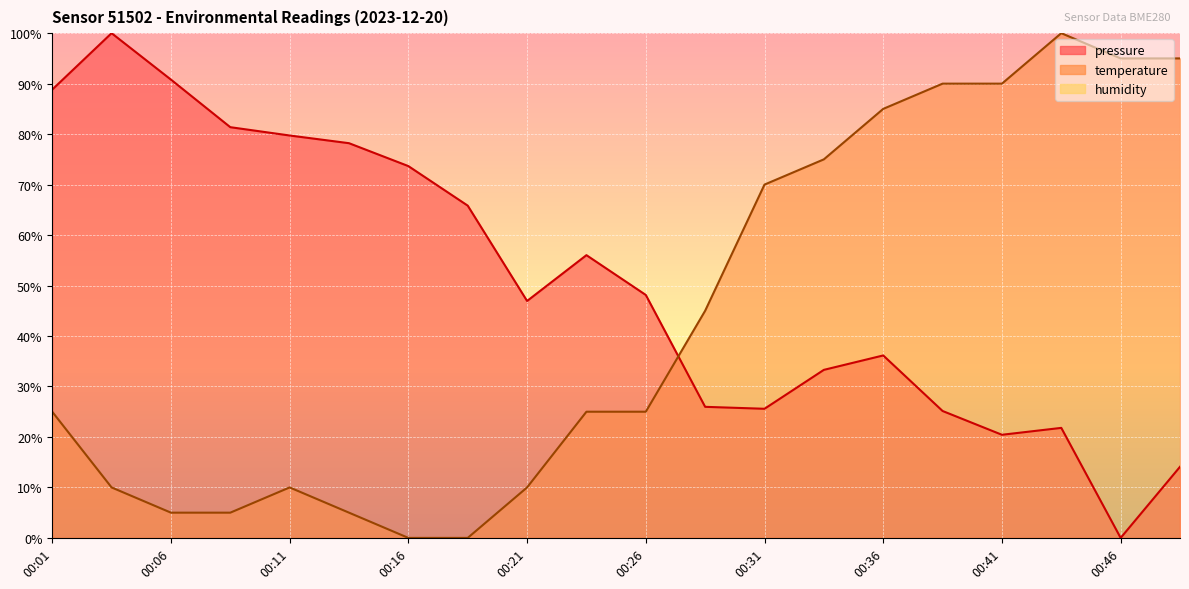

Rank the categories by temperature value from highest to lowest.

00:43, 00:46, 00:48, 00:38, 00:41, 00:36, 00:33, 00:31, 00:28, 00:01, 00:23, 00:26, 00:03, 00:11, 00:21, 00:06, 00:08, 00:13, 00:16, 00:18